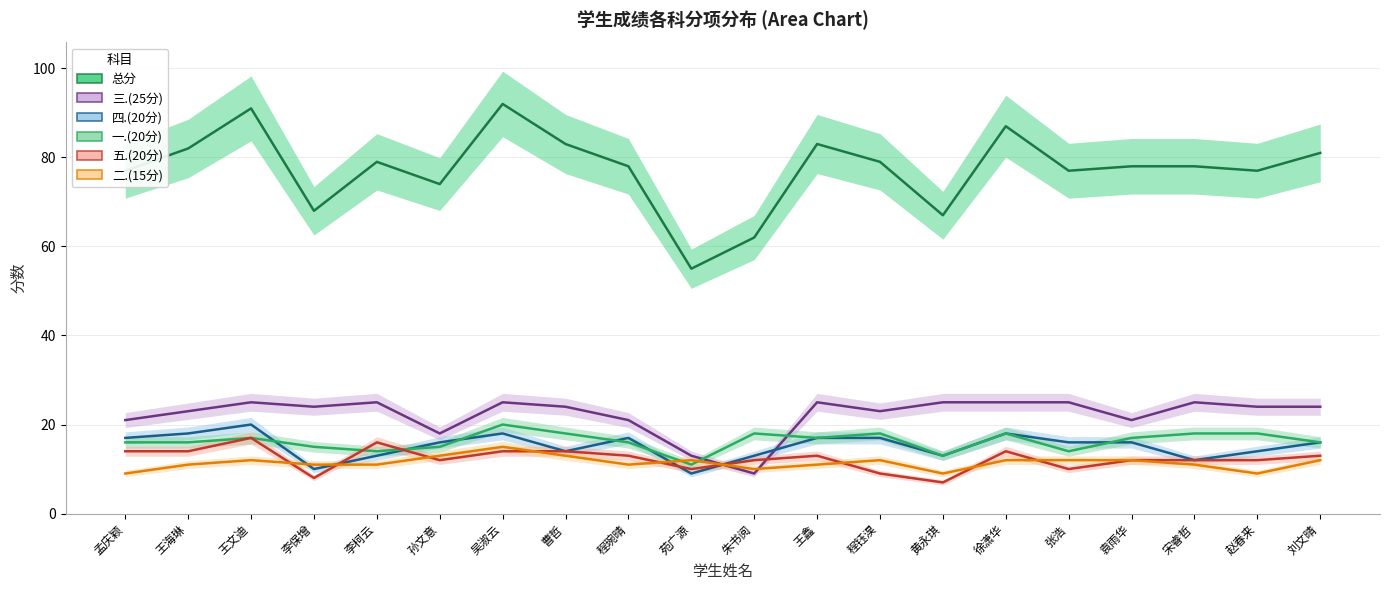

At which category is the sum across all series the highest?

吴淑云